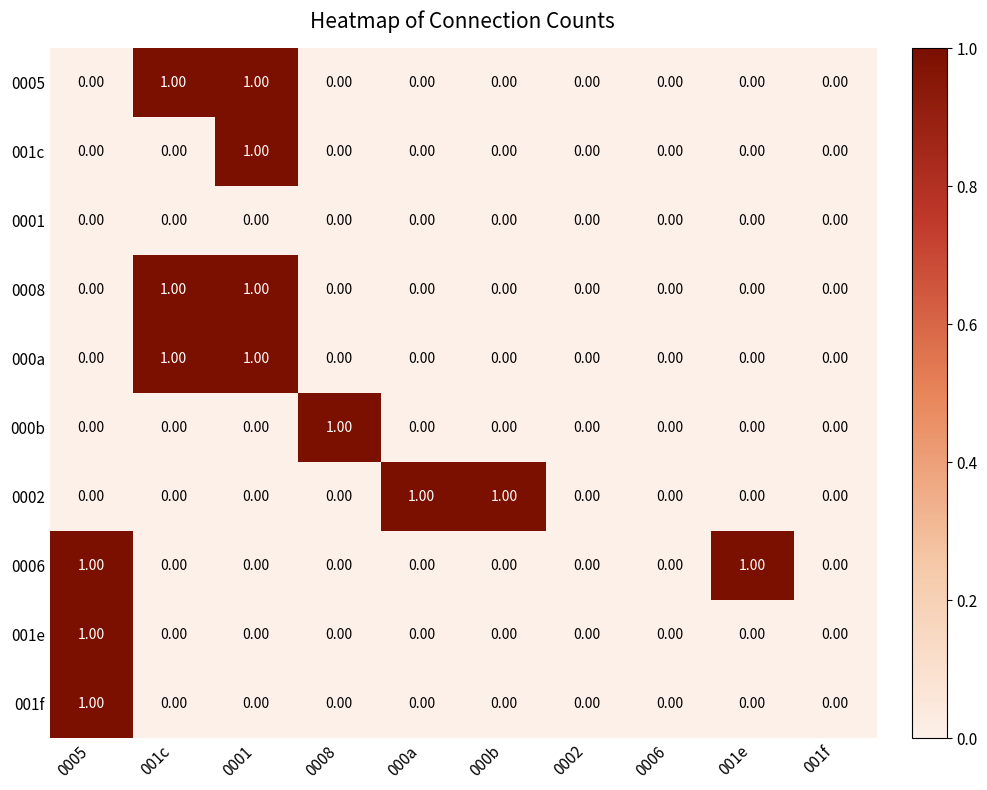

What is the total value across all series at 0008?

1